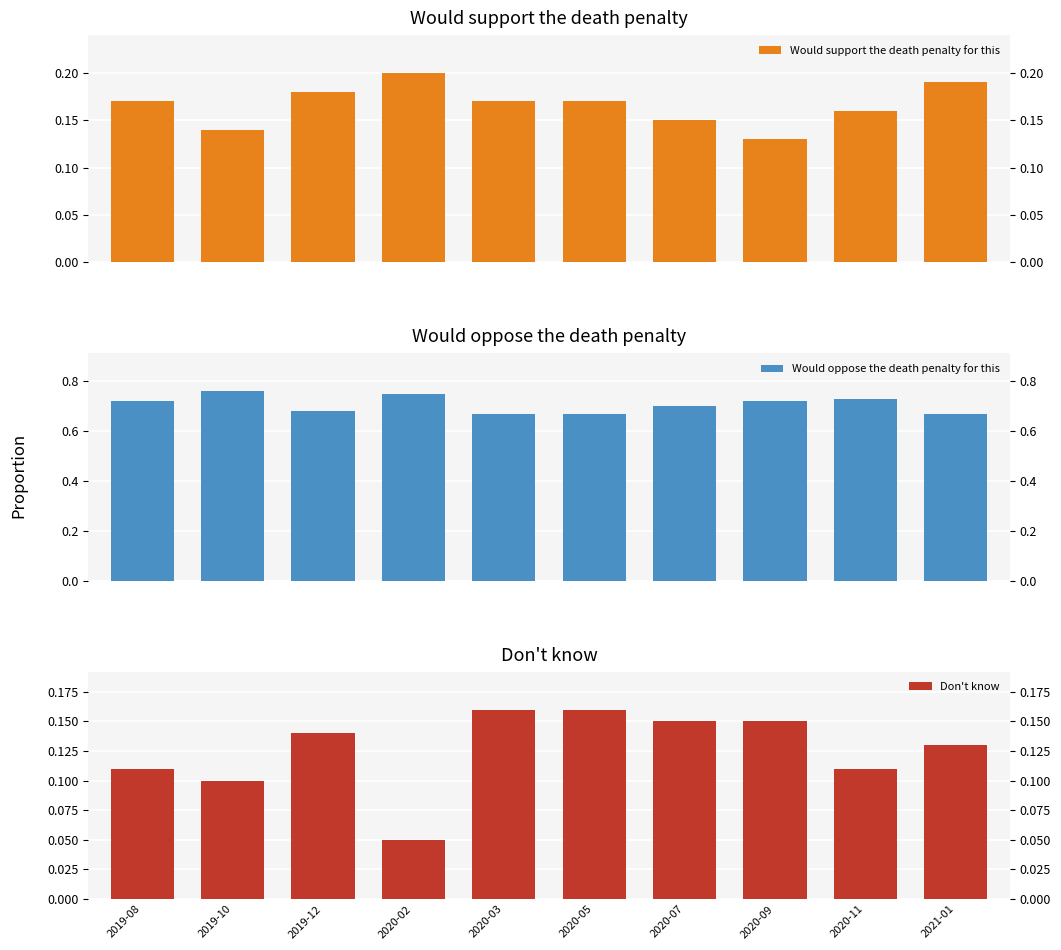

The Would support the death penalty for this series shows 0.0 at 2021-01. True or false?

False